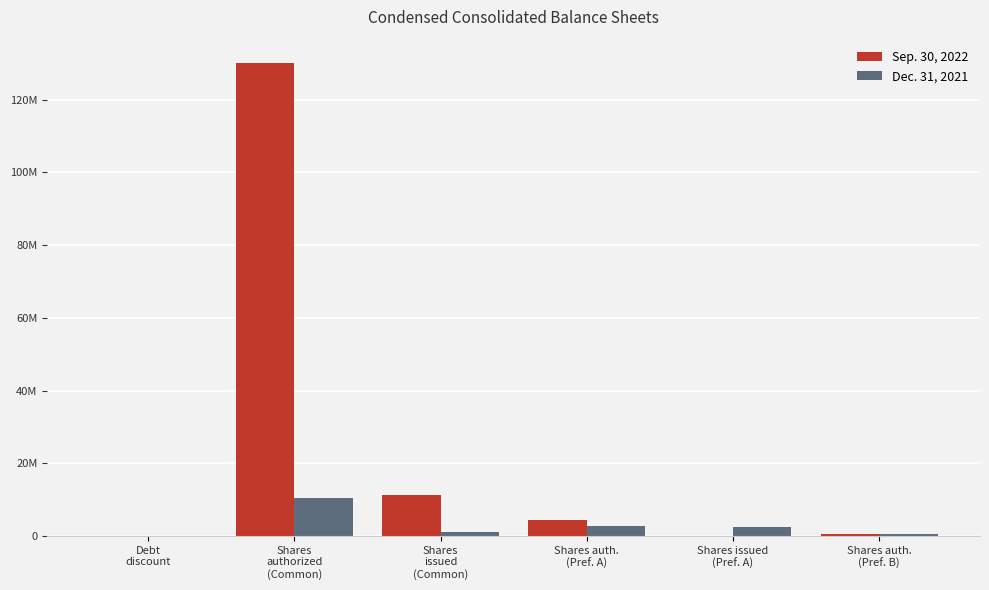

What are all the series names shown in the legend?

Sep. 30, 2022, Dec. 31, 2021